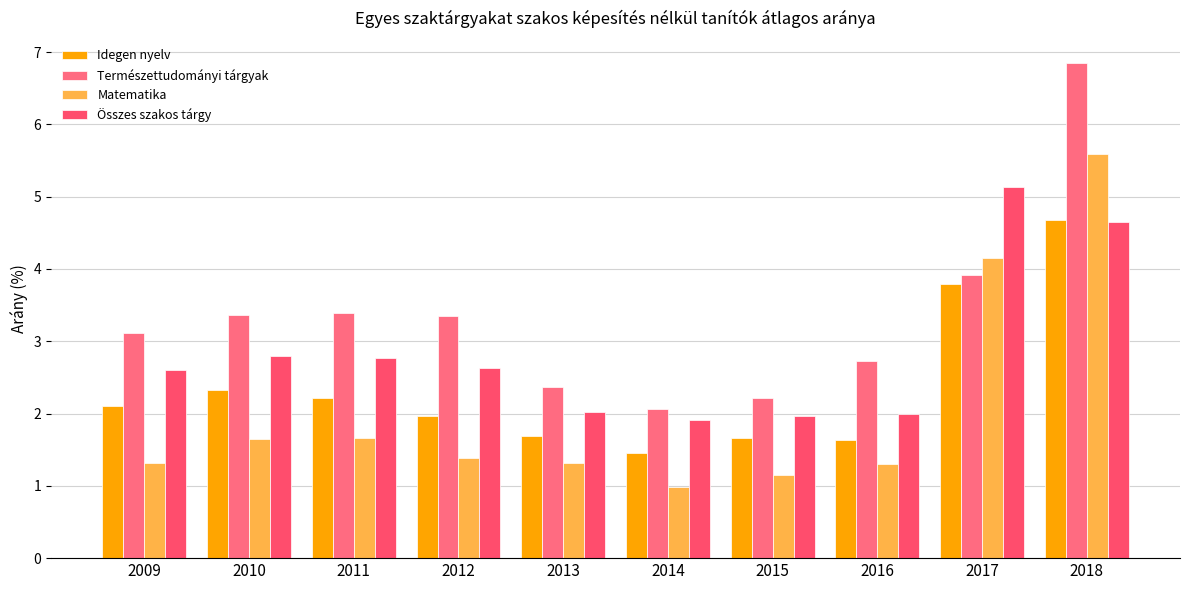

The Összes szakos tárgy series shows 1.1 at 2015. True or false?

False